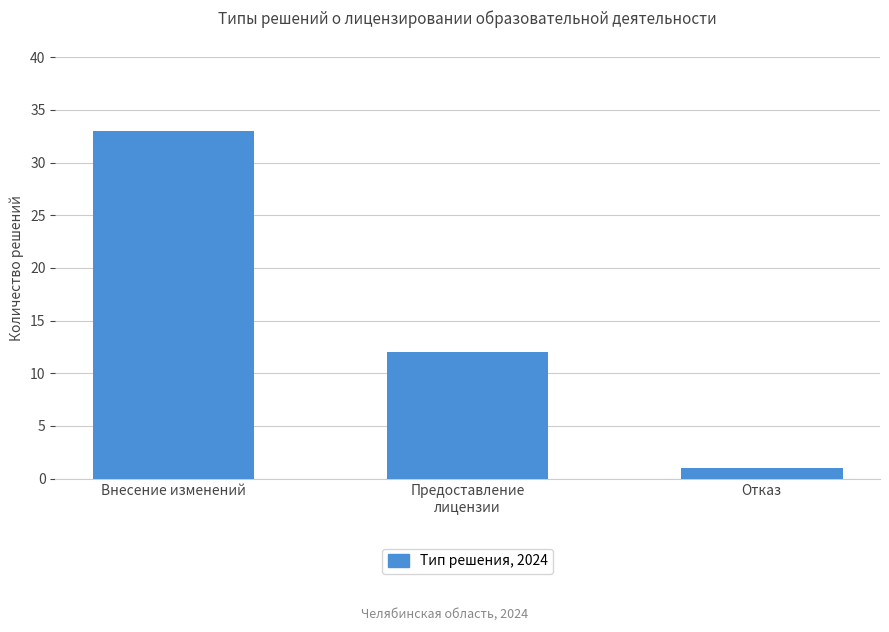

List the labels in order of value, smallest first.

Отказ, Предоставление
лицензии, Внесение изменений